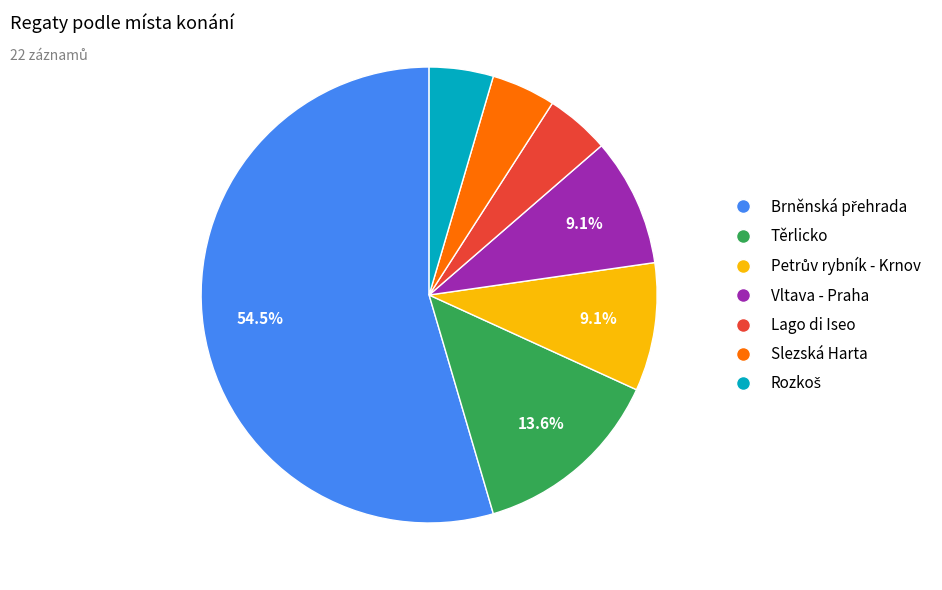

To the nearest percent, what portion does Slezská Harta represent?

5%